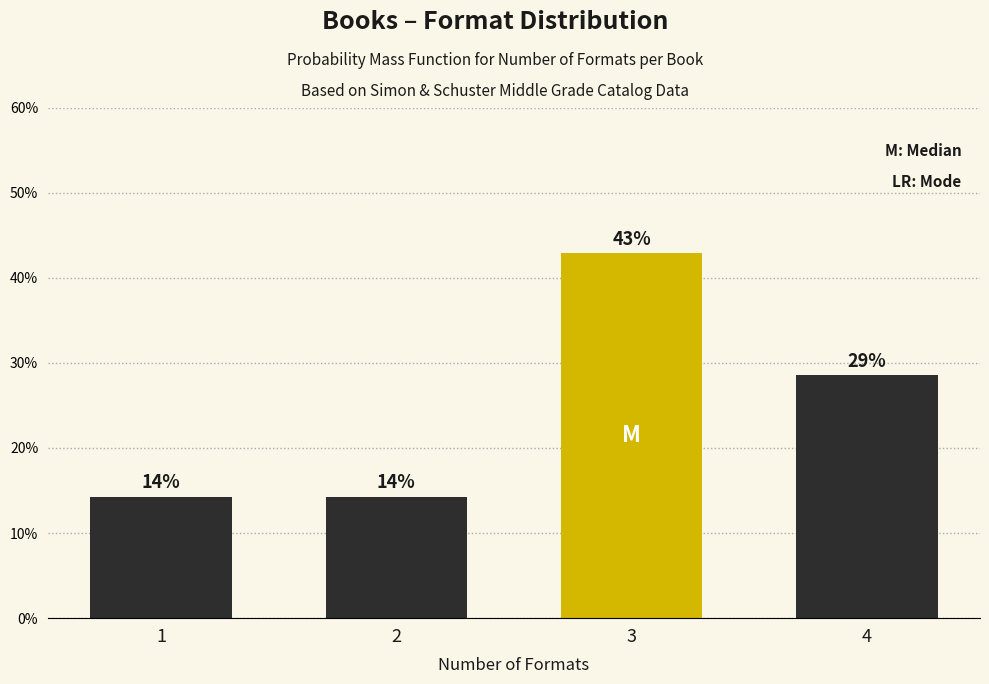

Are the bars horizontal?

No